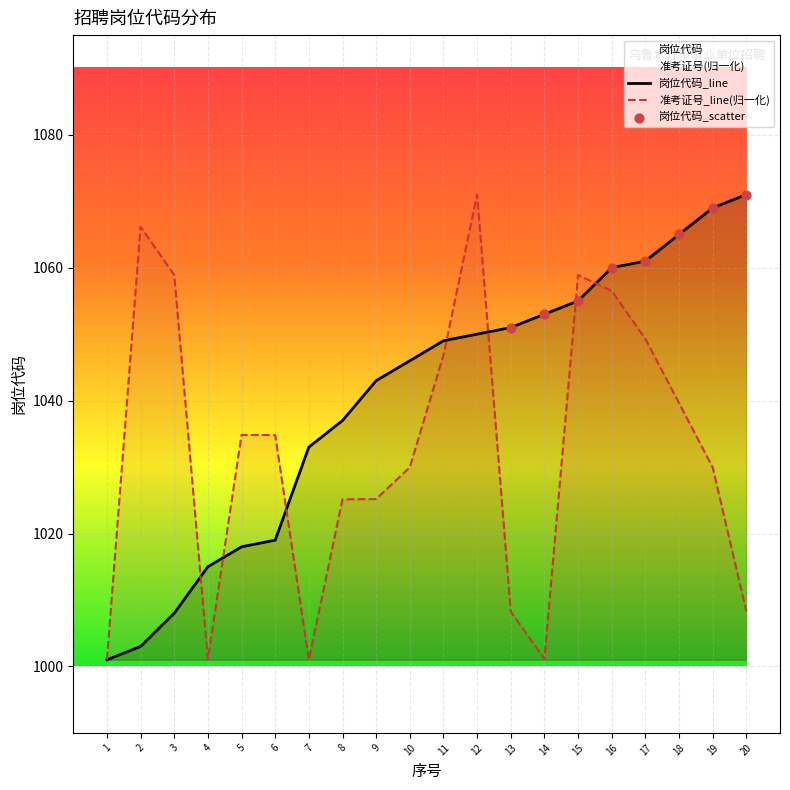

Which series contains the highest Y value?

岗位代码